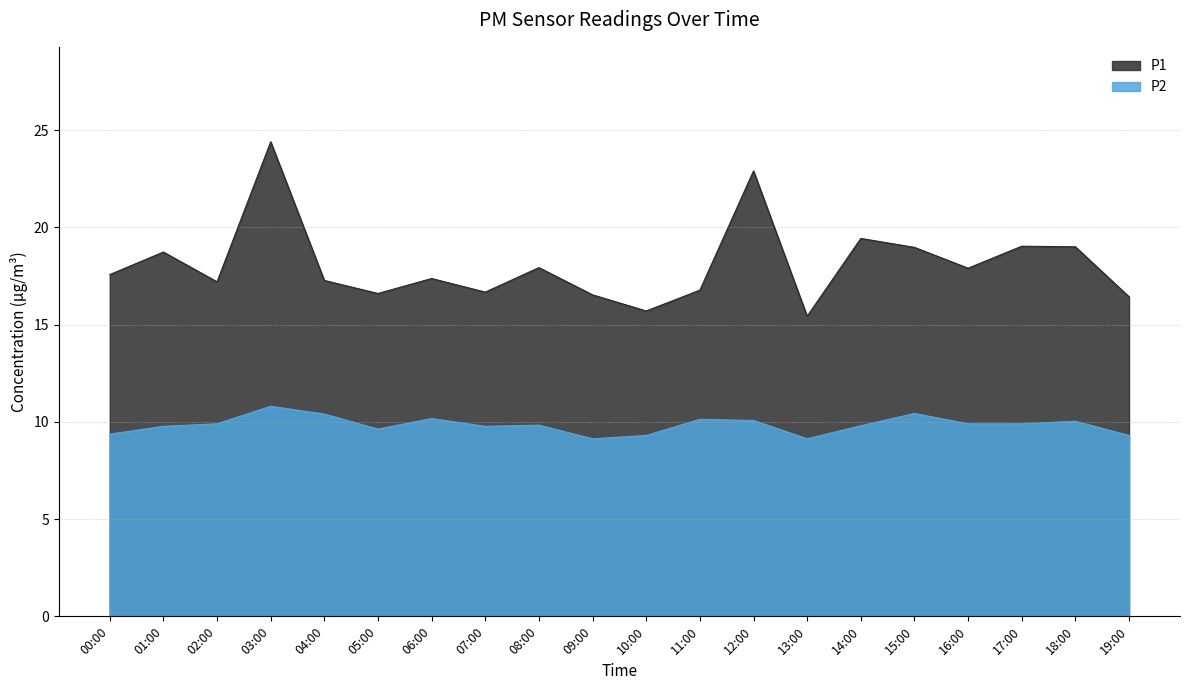

List the labels in order of P1 value, smallest first.

13:00, 10:00, 19:00, 09:00, 05:00, 07:00, 11:00, 02:00, 04:00, 06:00, 00:00, 16:00, 08:00, 01:00, 15:00, 18:00, 17:00, 14:00, 12:00, 03:00